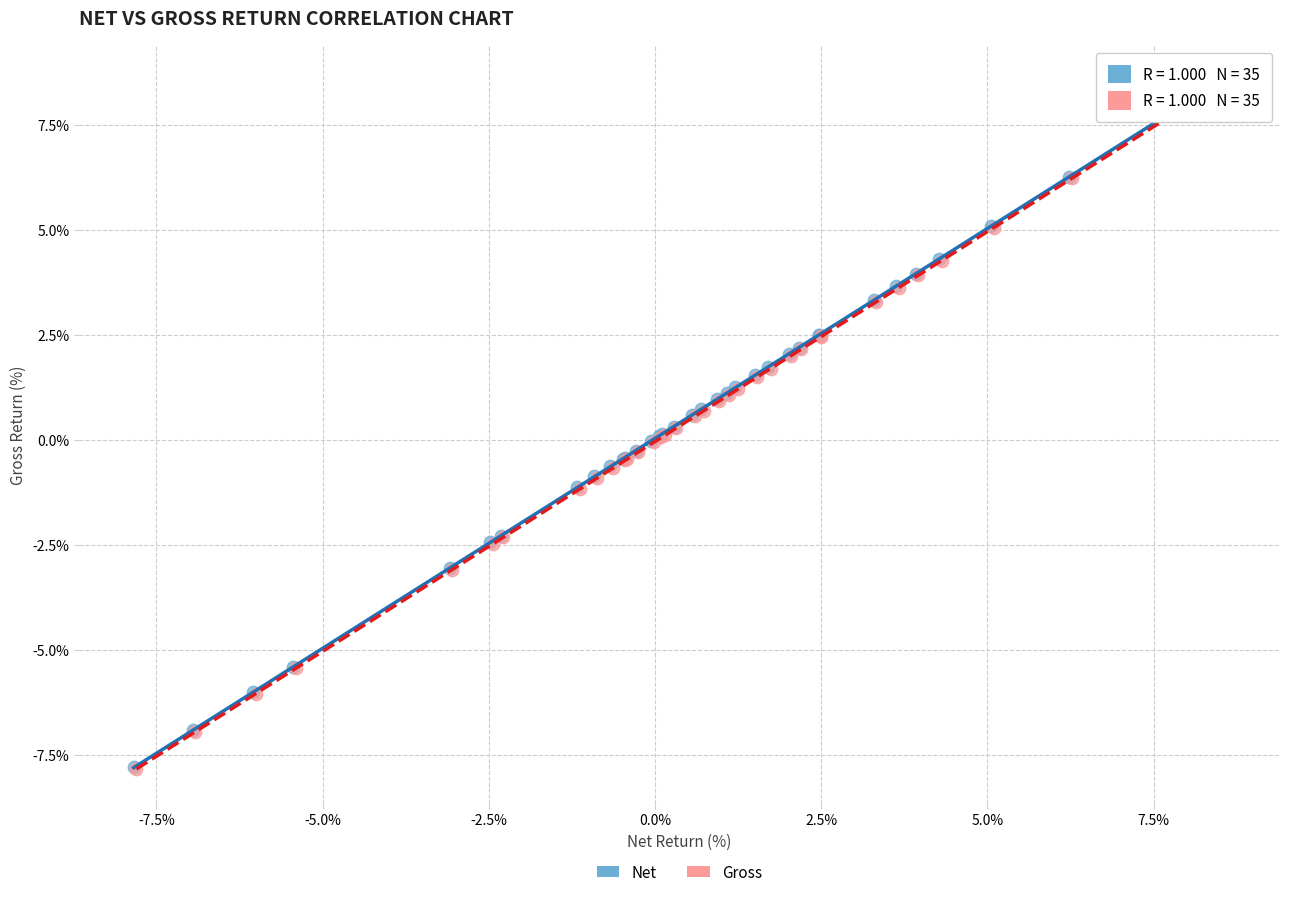

Which series has the widest spread of Y values?

Gross